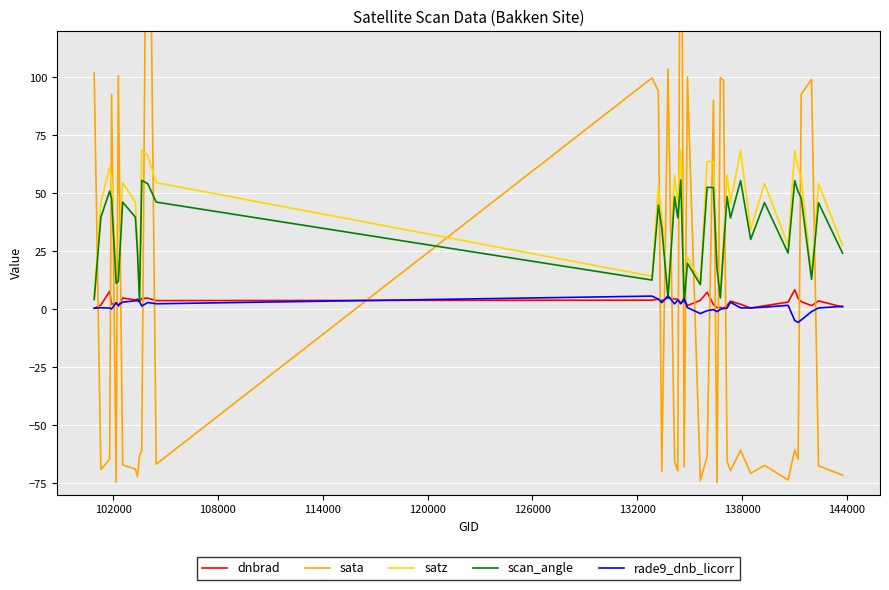

How many times do satz and sata cross each other?

21